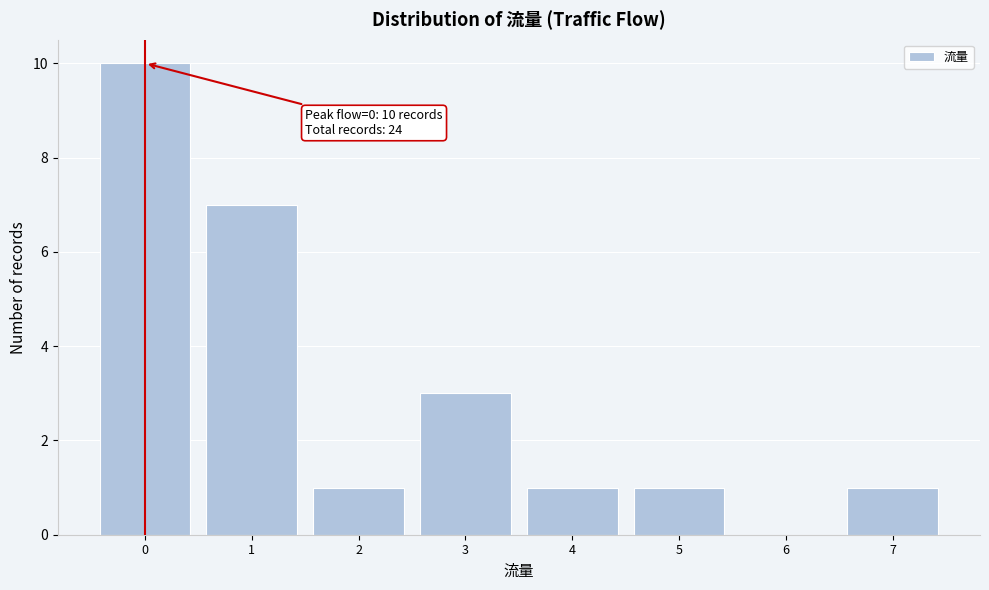

Which range on the x-axis has the tallest bar?

-0.5 to 0.5